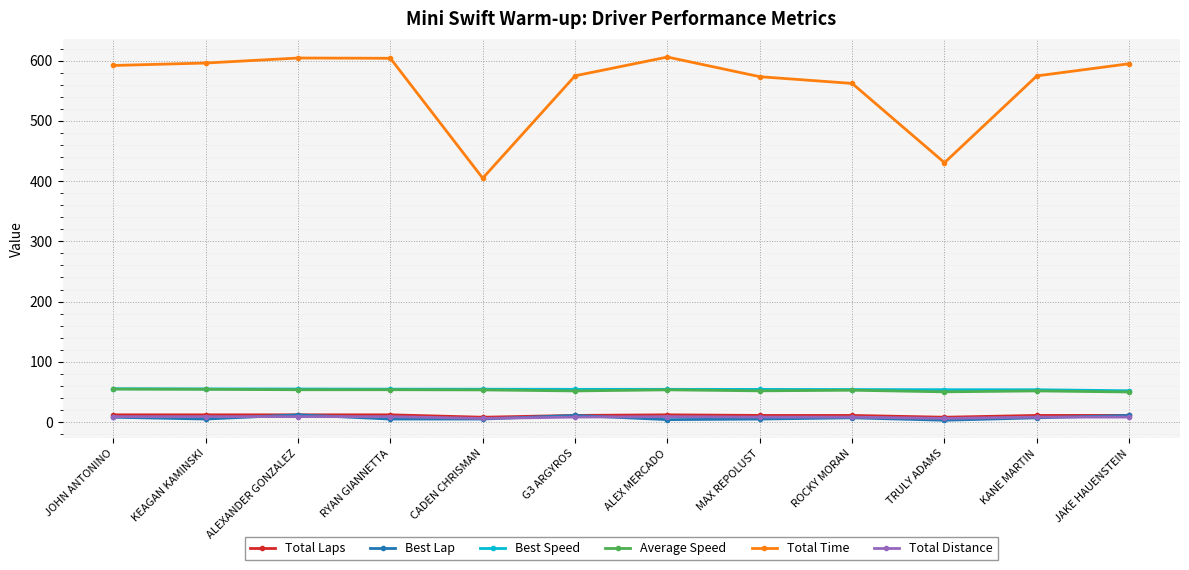

What is the label of the 12th point from the left?

JAKE HAUENSTEIN